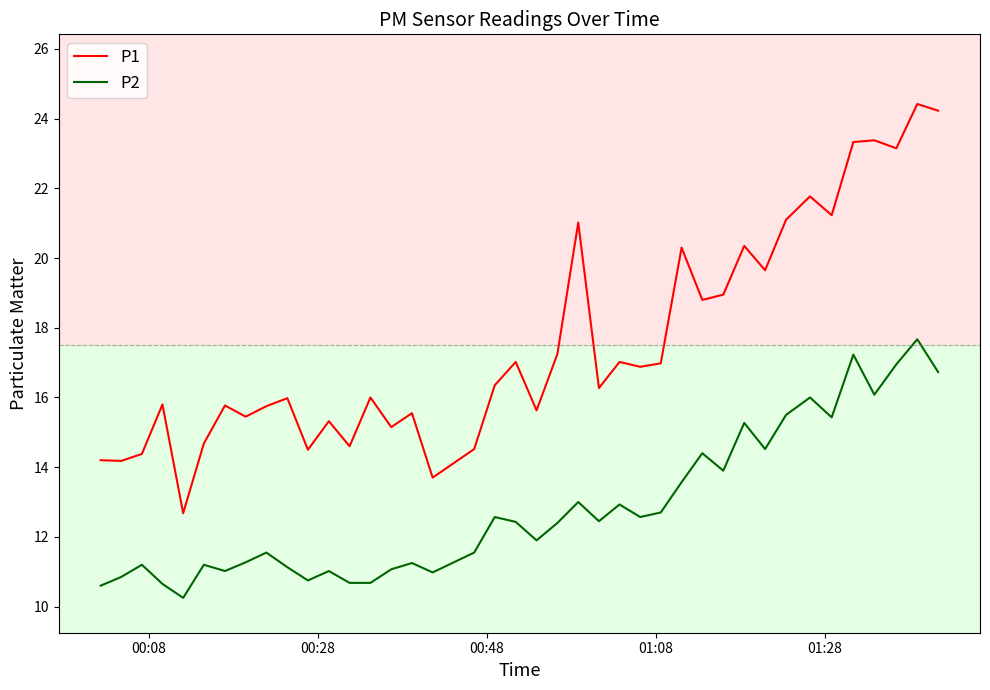

What are all the series names shown in the legend?

P1, P2